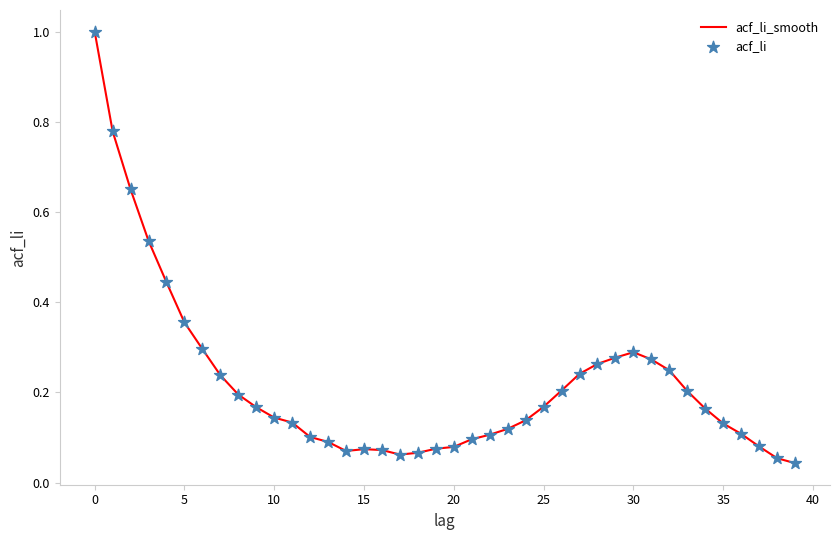

What is the maximum value shown in the chart?

1.0